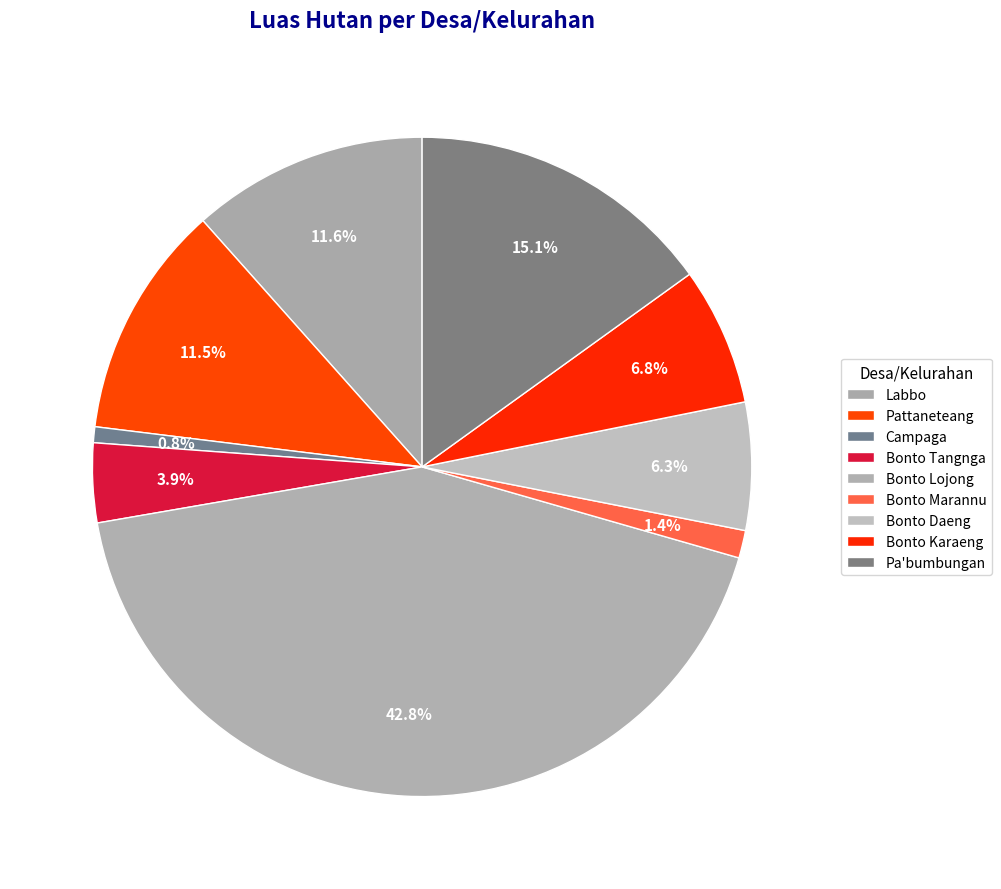

Rank the categories by value from highest to lowest.

Bonto Lojong, Pa'bumbungan, Labbo, Pattaneteang, Bonto Karaeng, Bonto Daeng, Bonto Tangnga, Bonto Marannu, Campaga